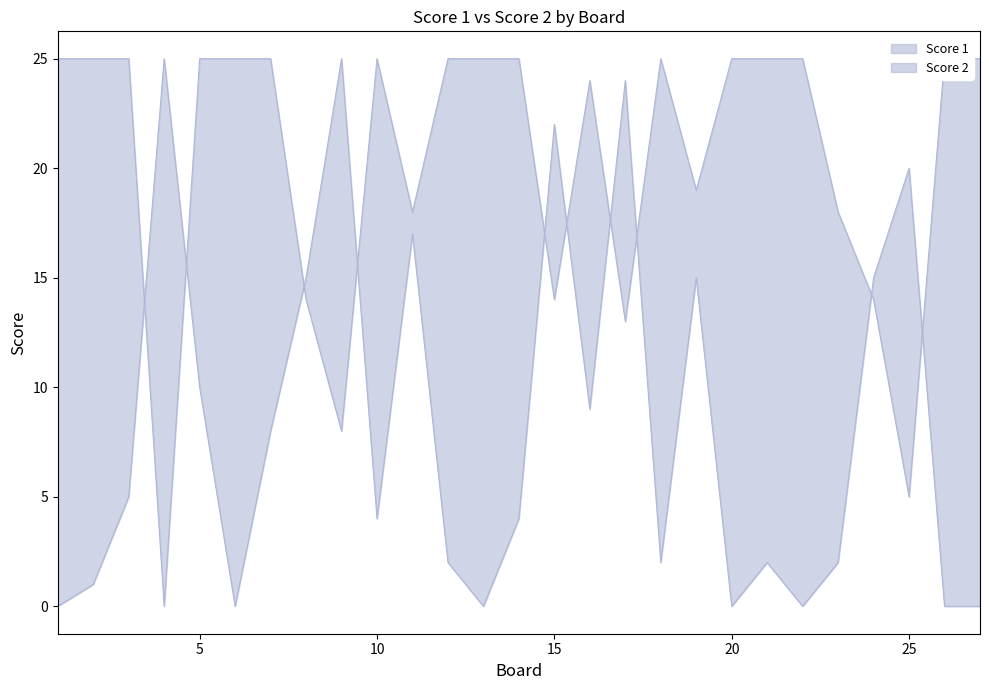

How many series are shown in this chart?

2